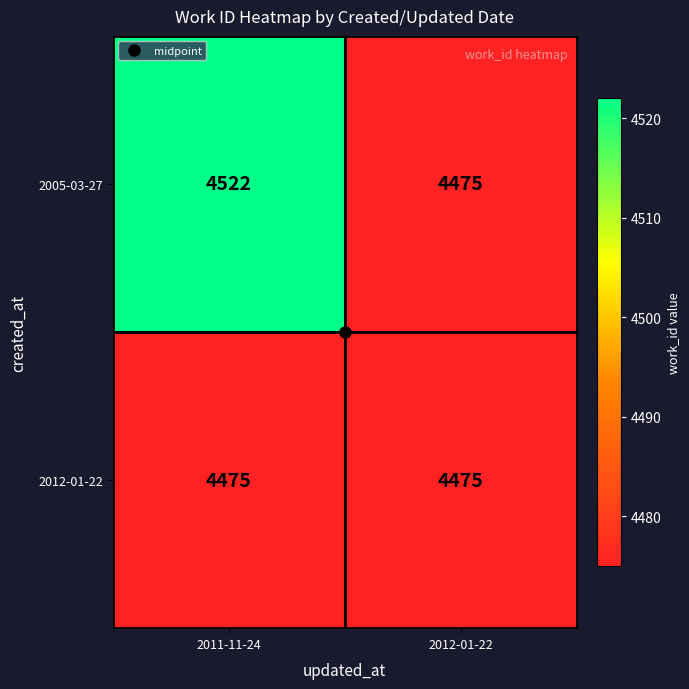

How many data points does each series have?

2